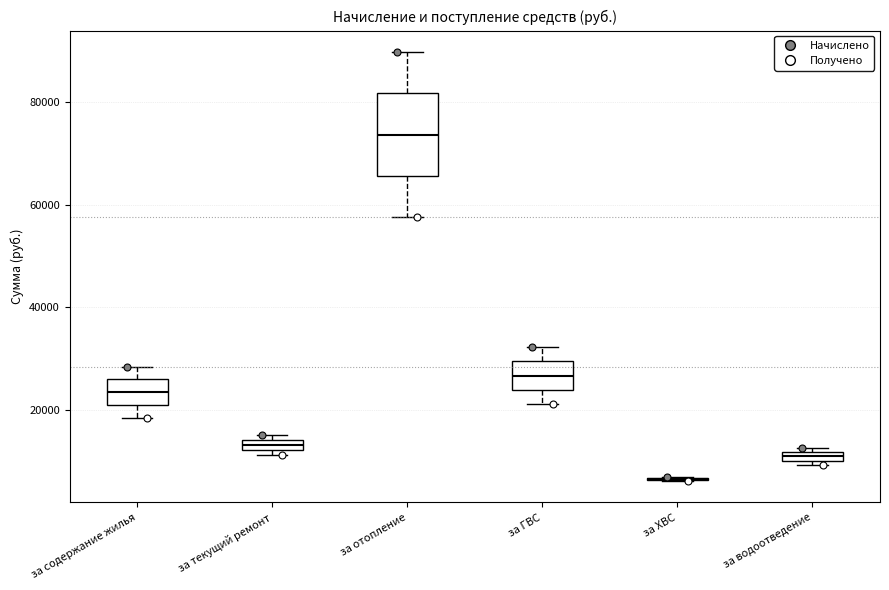

Comparing the boxes themselves (not the whiskers), which one is the tallest?

за отопление